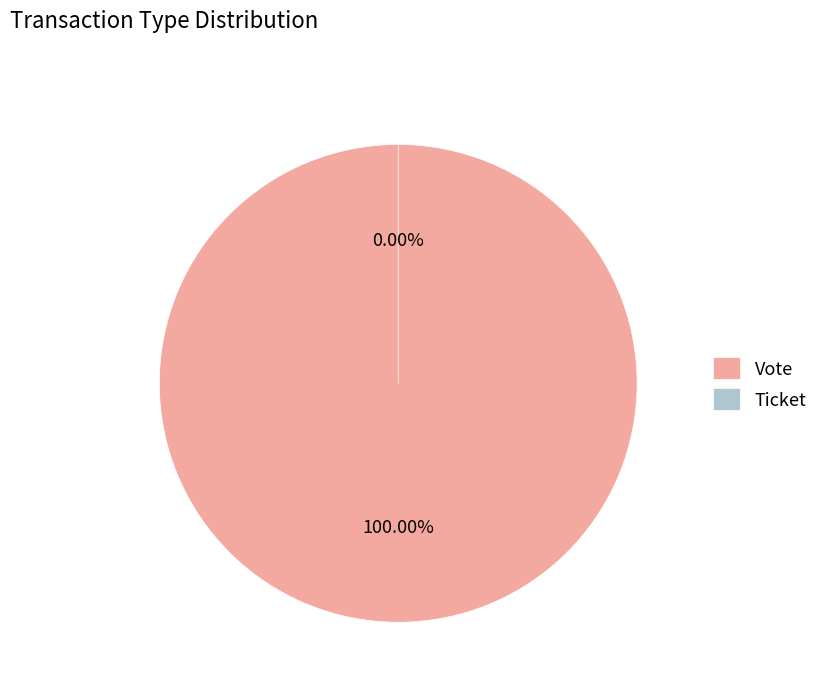

To the nearest percent, what percentage of the pie is Vote?

100%